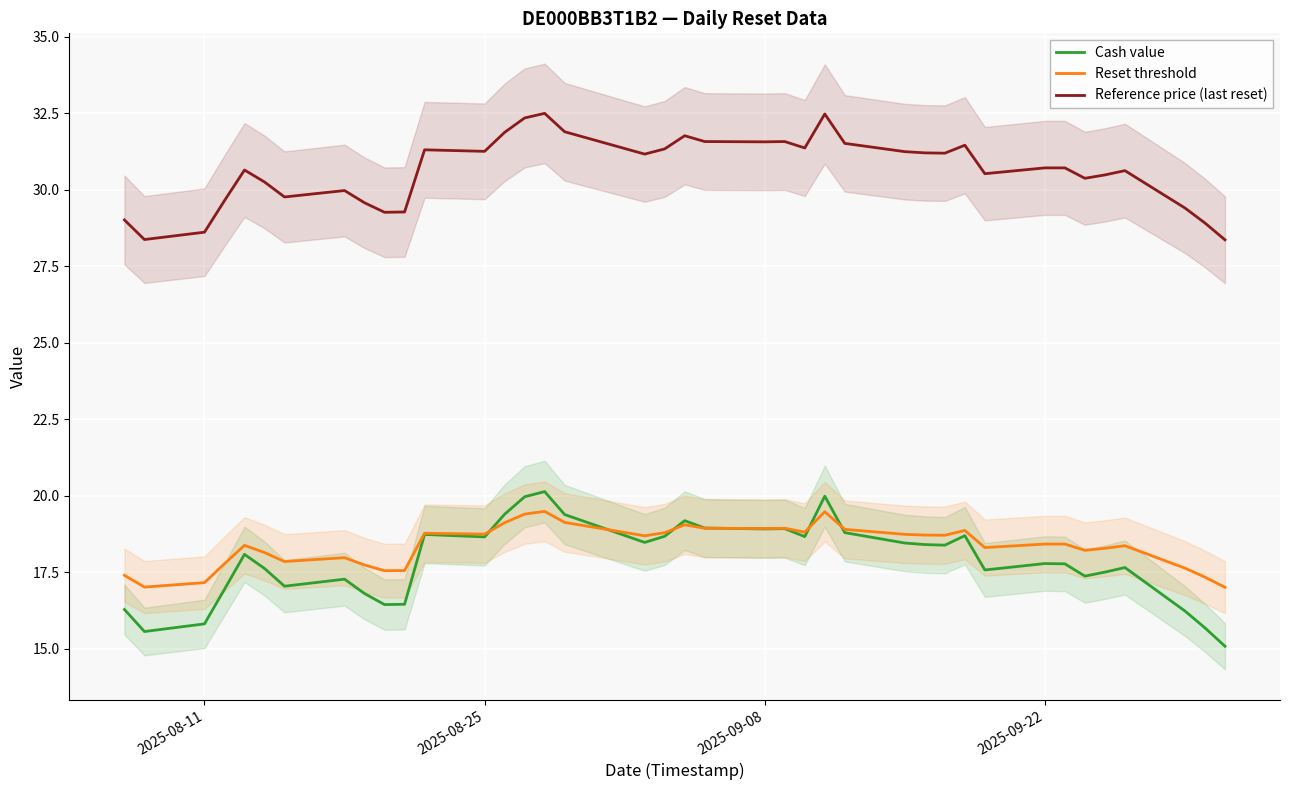

What is the maximum value for Cash value?

20.1